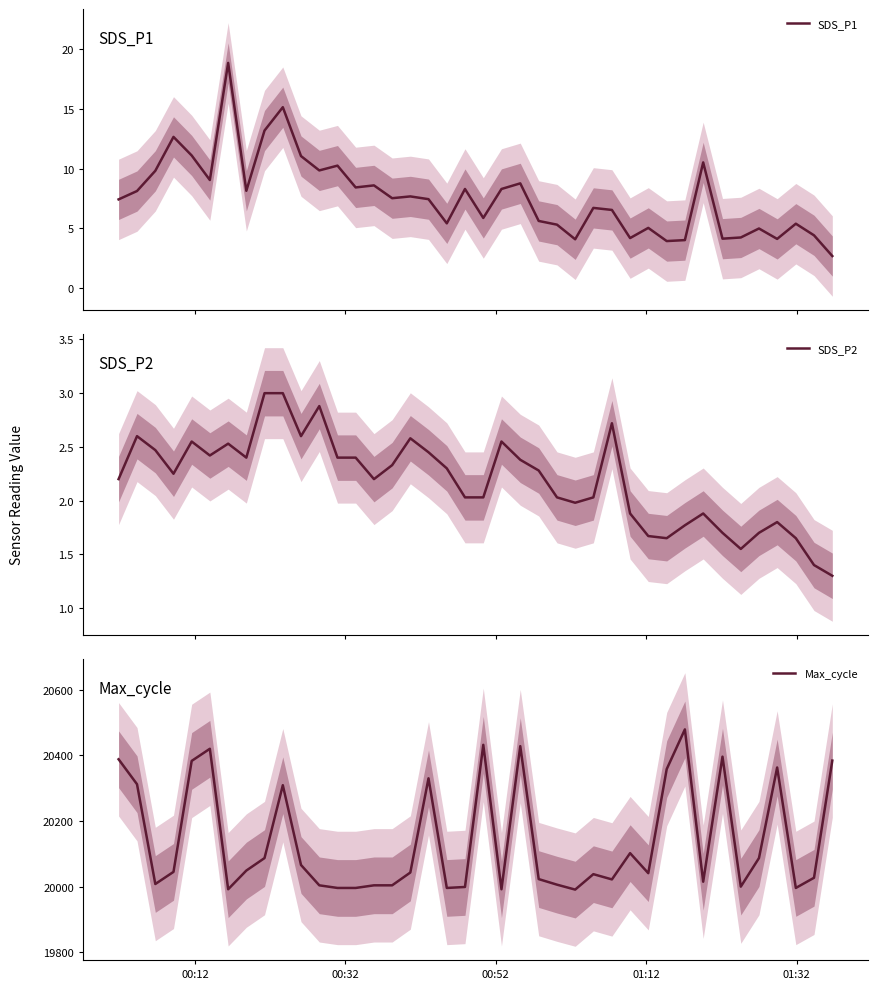

True or false: Max_cycle and SDS_P2 intersect in this chart.

False